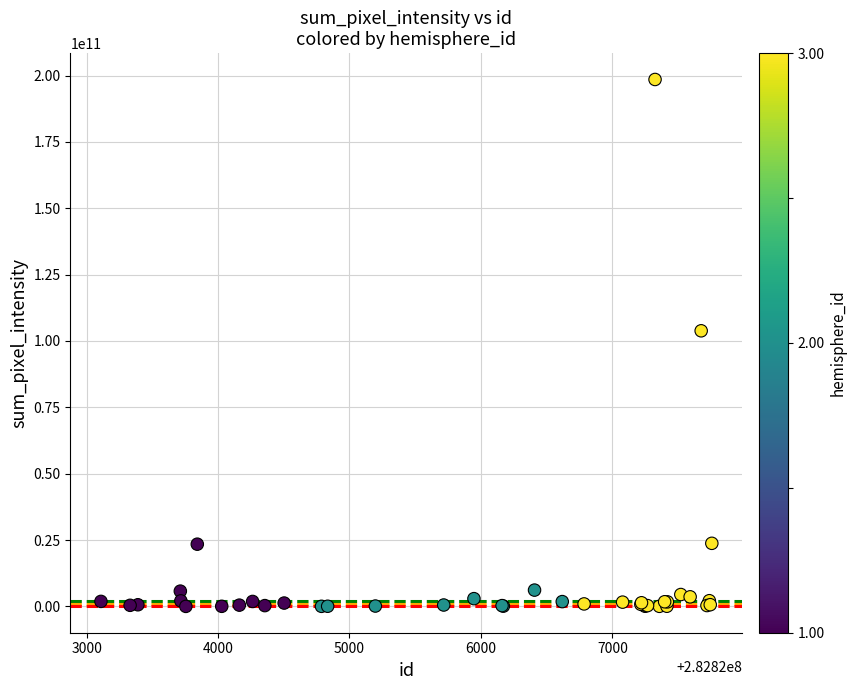

What Y value in the scatter plot is closest to 99261413735?

103830000000